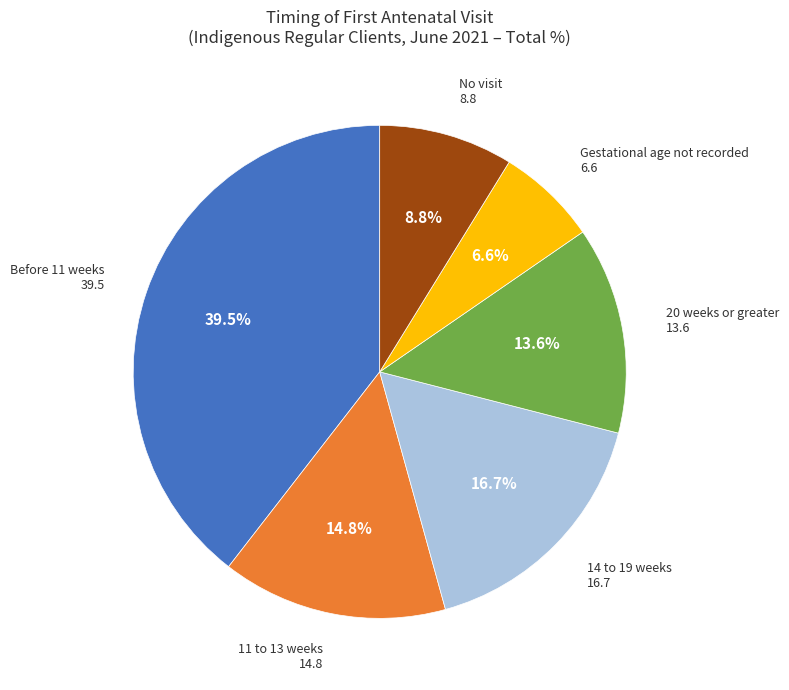

Is there a majority slice in this chart?

No